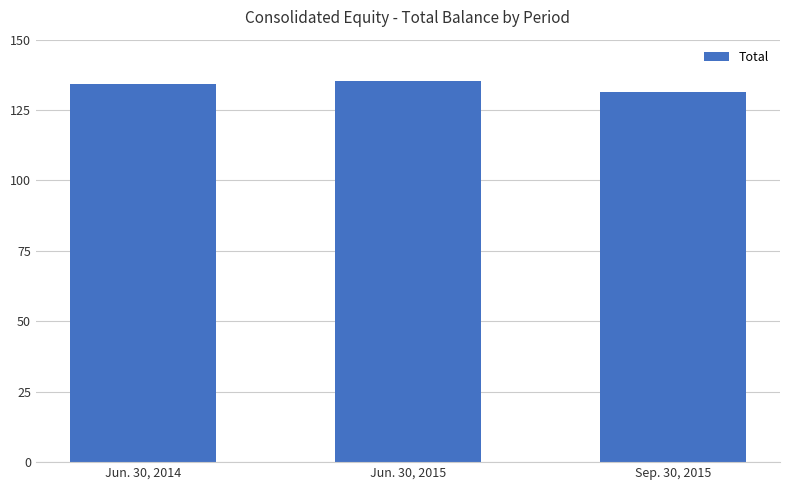

At which category does the chart reach its minimum across all series?

Sep. 30, 2015